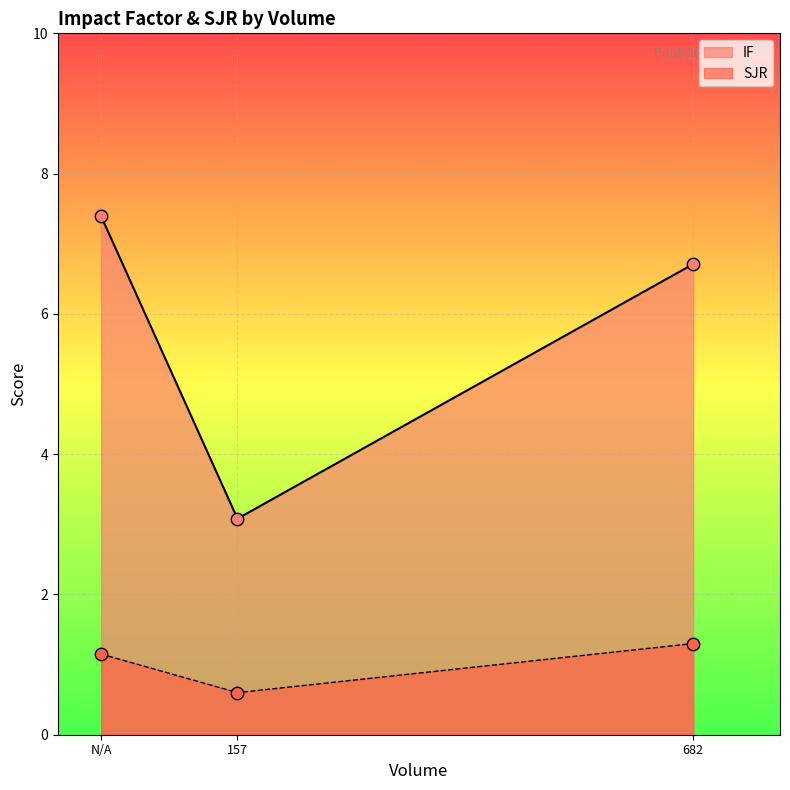

Which series has the widest spread of Y values?

IF